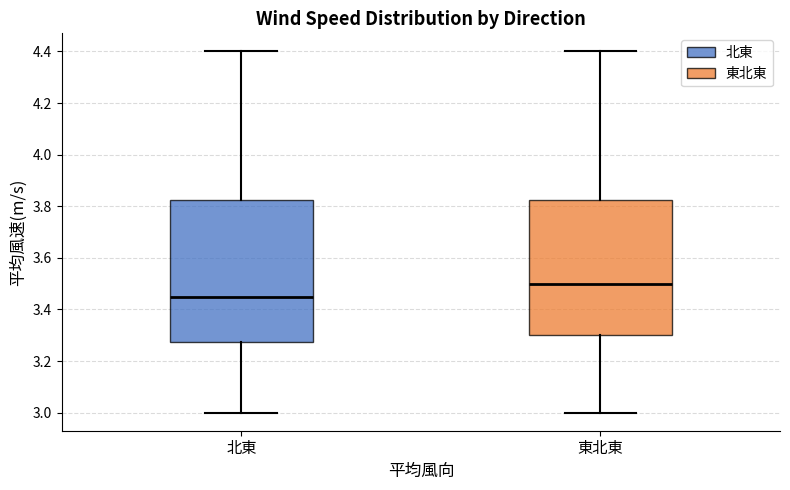

Where is the upper edge of the box for 東北東 on the y-axis? The values are not printed on the chart, so give them approximately, as read against the axis.

3.82